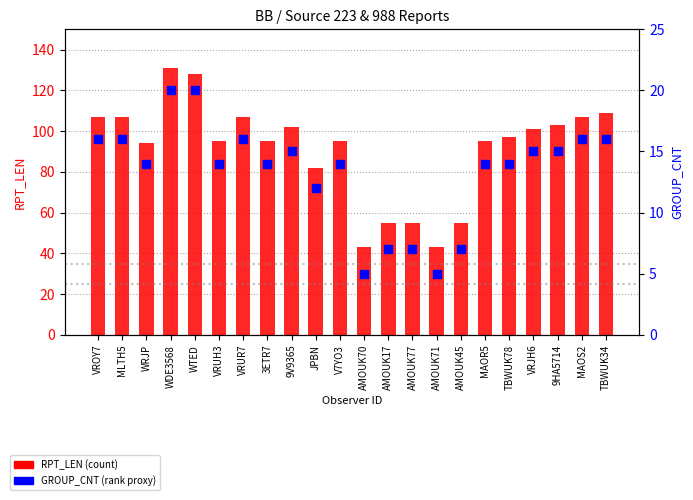

Which series reaches the minimum Y coordinate?

GROUP_CNT